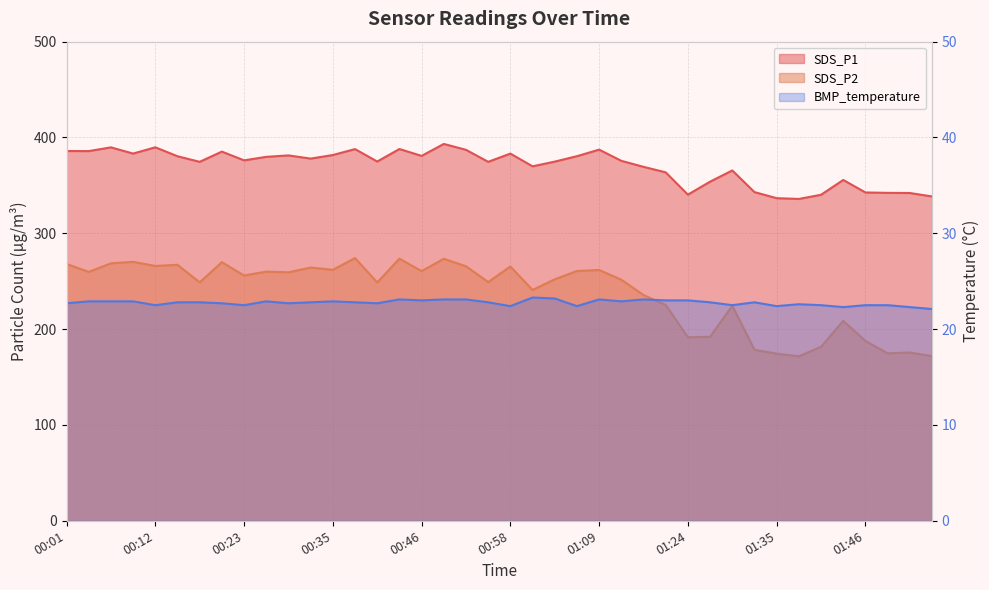

At which label does SDS_P2 first exceed 255?

00:01